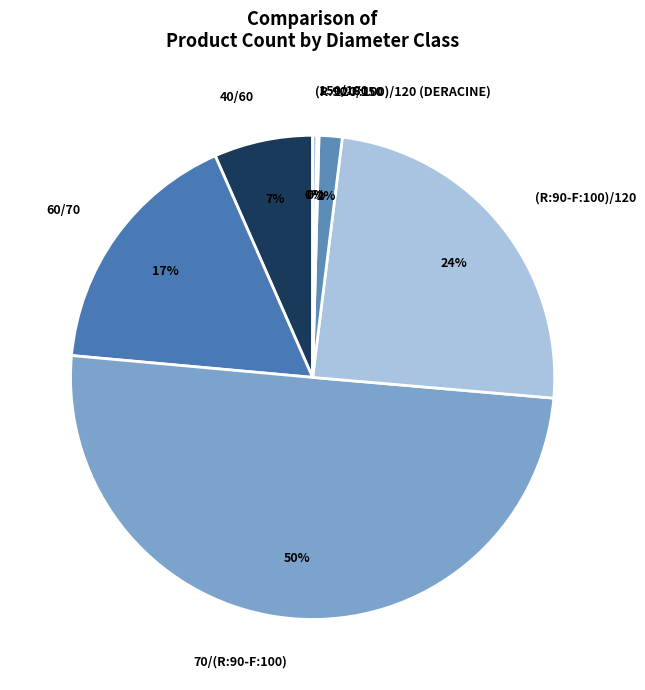

Does (R:90-F:100)/120 (DERACINE) represent more than half of the total?

No